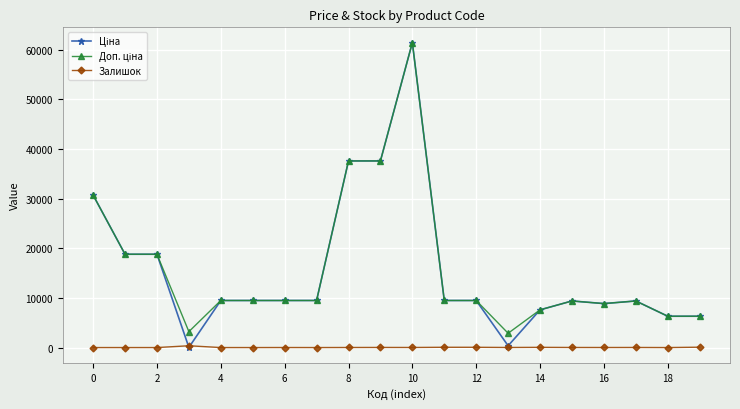

How many data points in Залишок are less than 15?

10